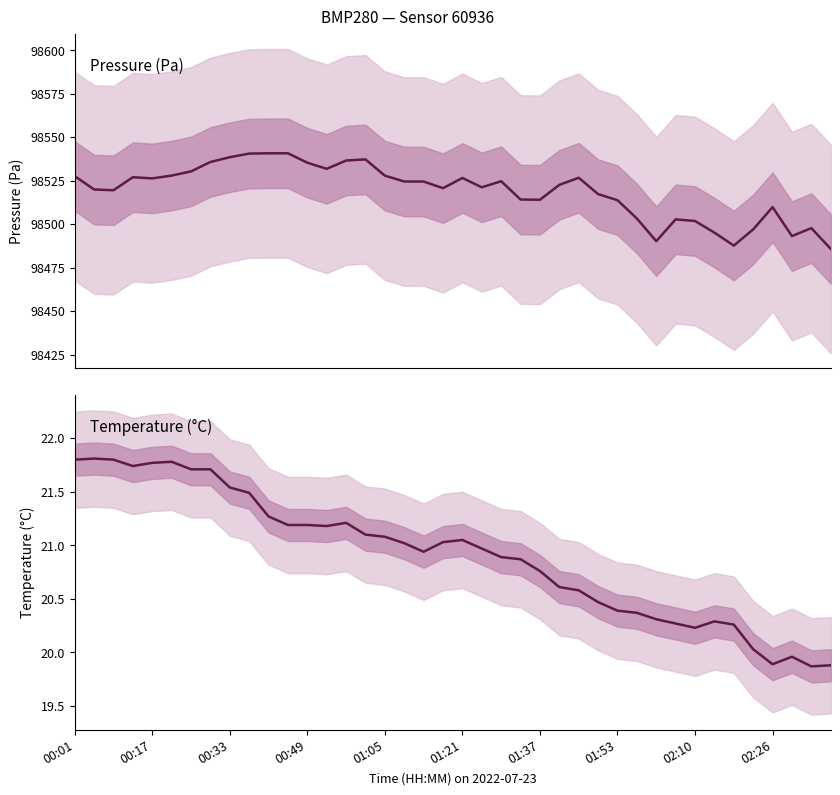

True or false: pressure and temperature intersect in this chart.

False